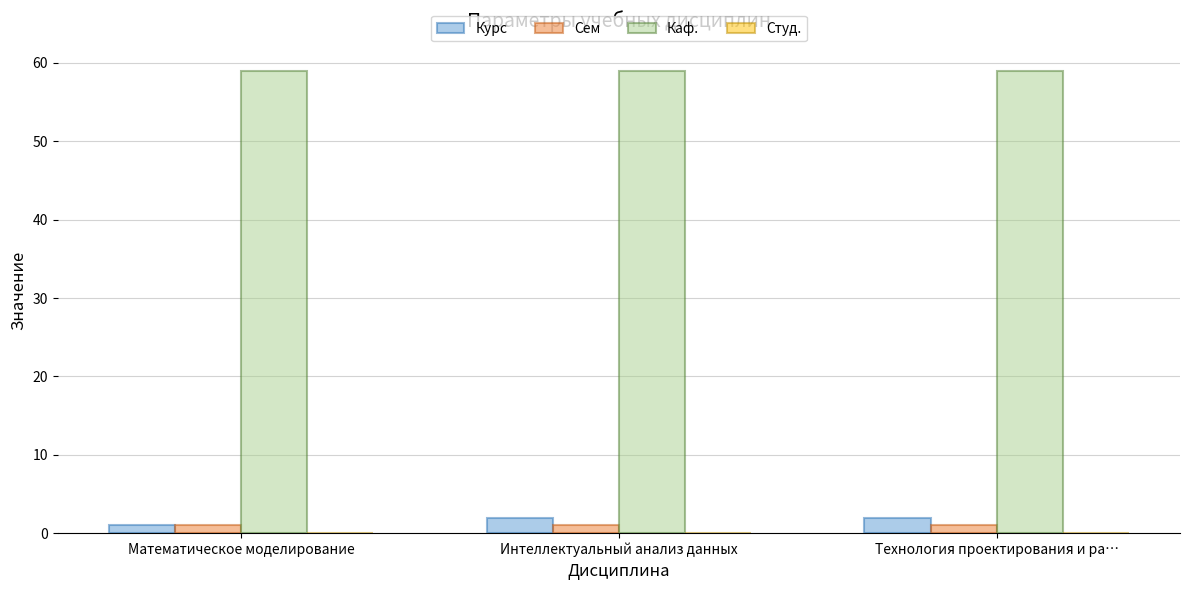

What is the average value of the Курс series?

2